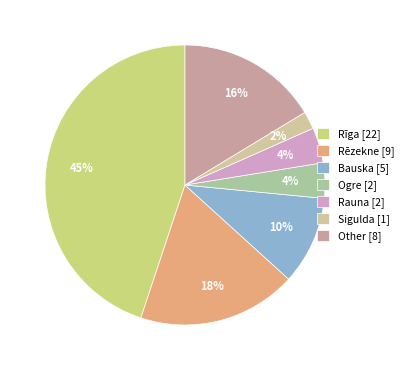

To the nearest percent, what portion does Rauna [2] represent?

4%